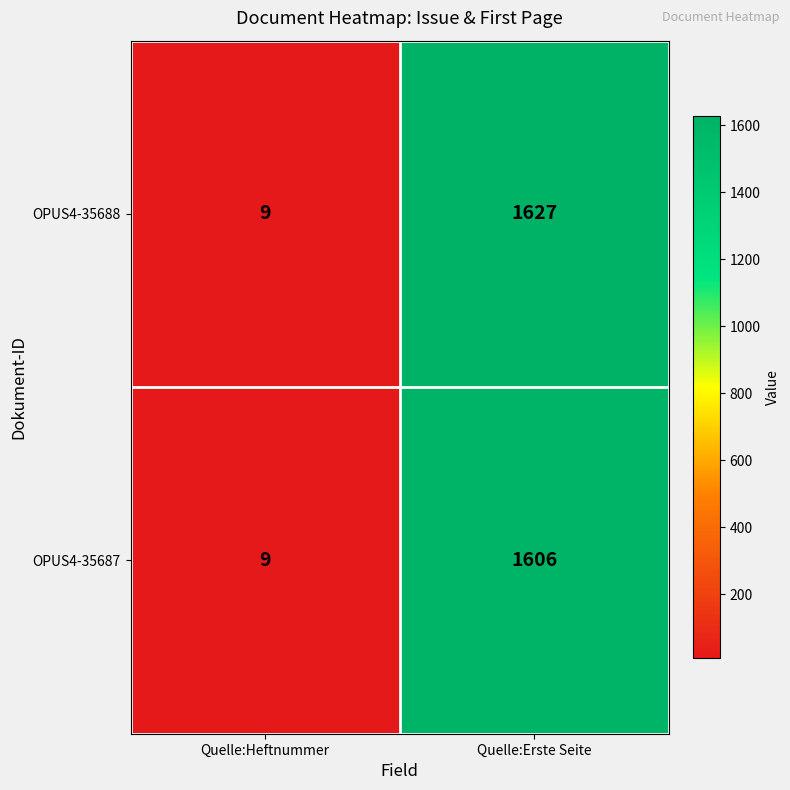

At which category does the chart reach its minimum across all series?

Quelle:Heftnummer